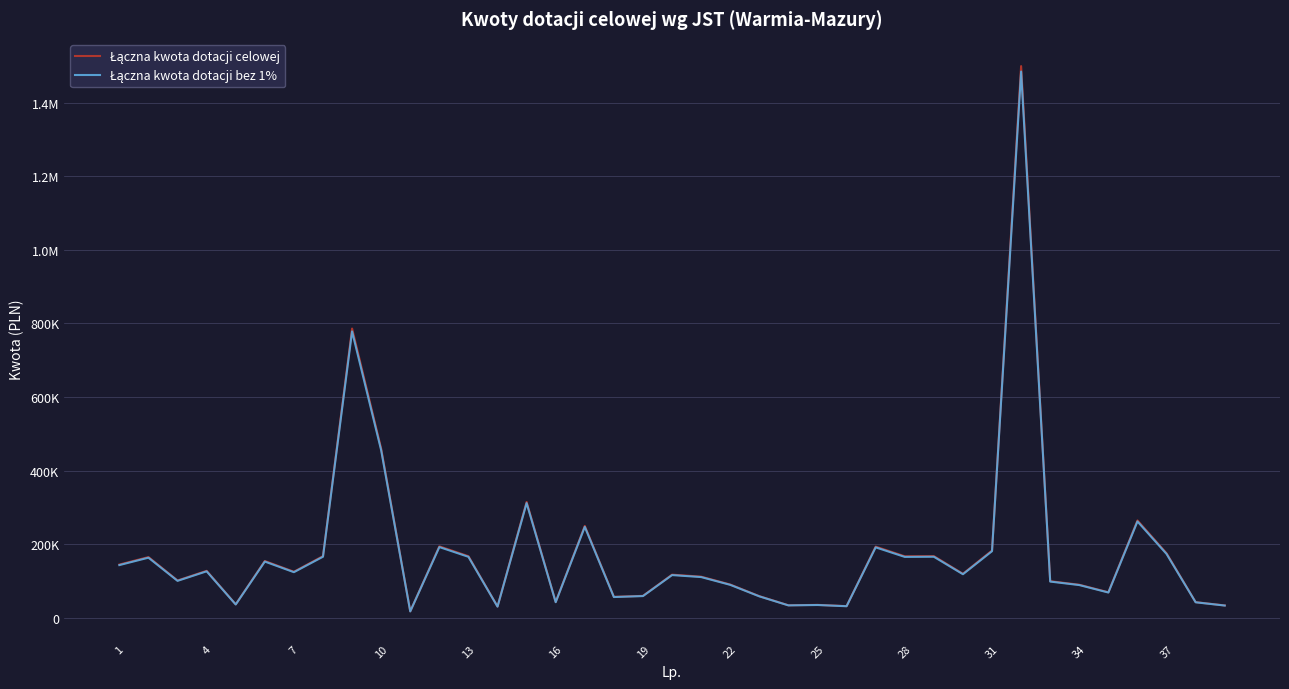

At which label does Łączna kwota dotacji bez 1% first exceed 118703?

1